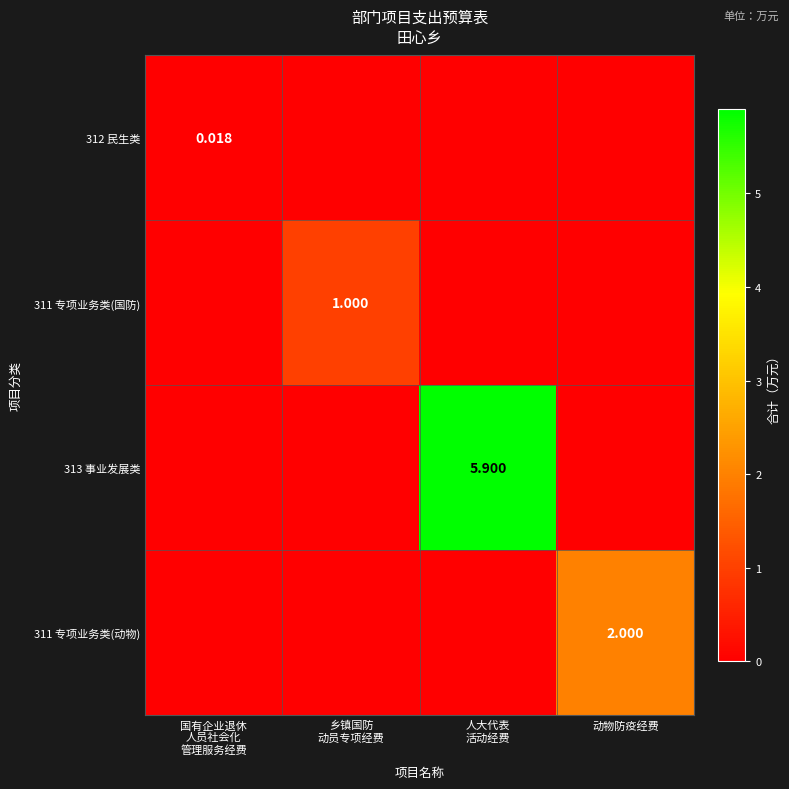

What is the greatest value displayed?

5.9